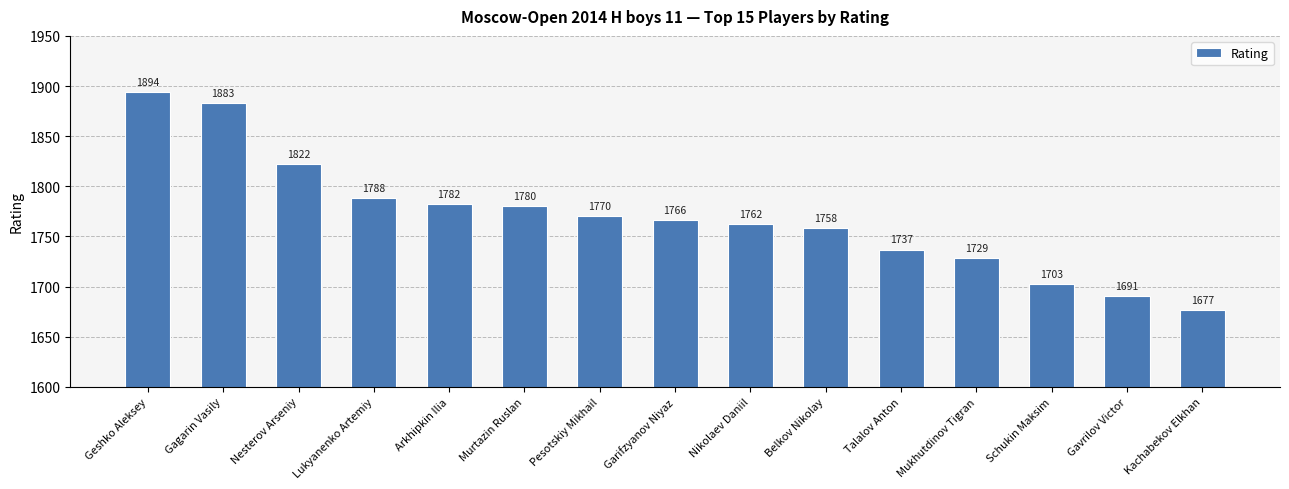

What is the label of the 8th bar from the right?

Garifzyanov Niyaz